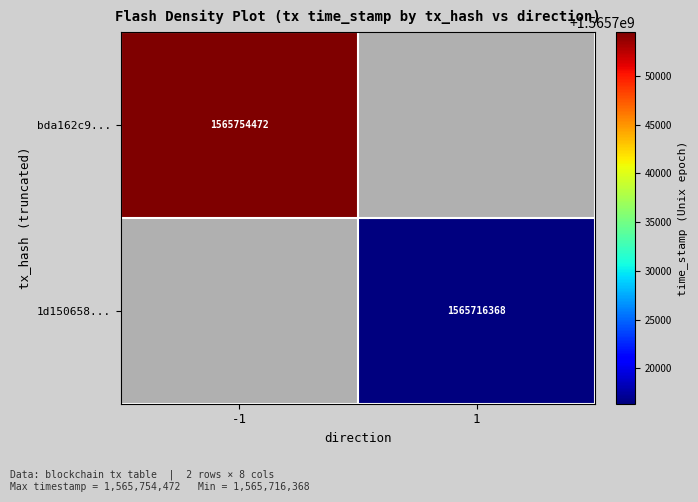

At how many categories does at least one series exceed 1565746562?

1